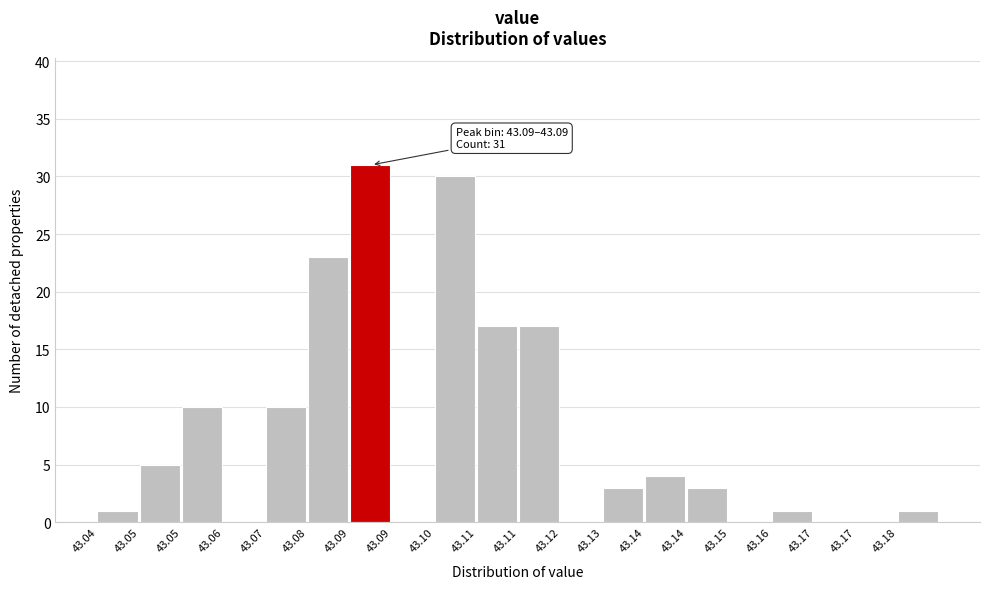

How many series are shown in this chart?

1